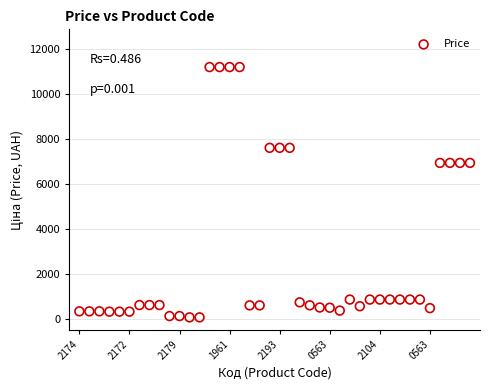

What is the range of Y values (max minus min)?

11131.1